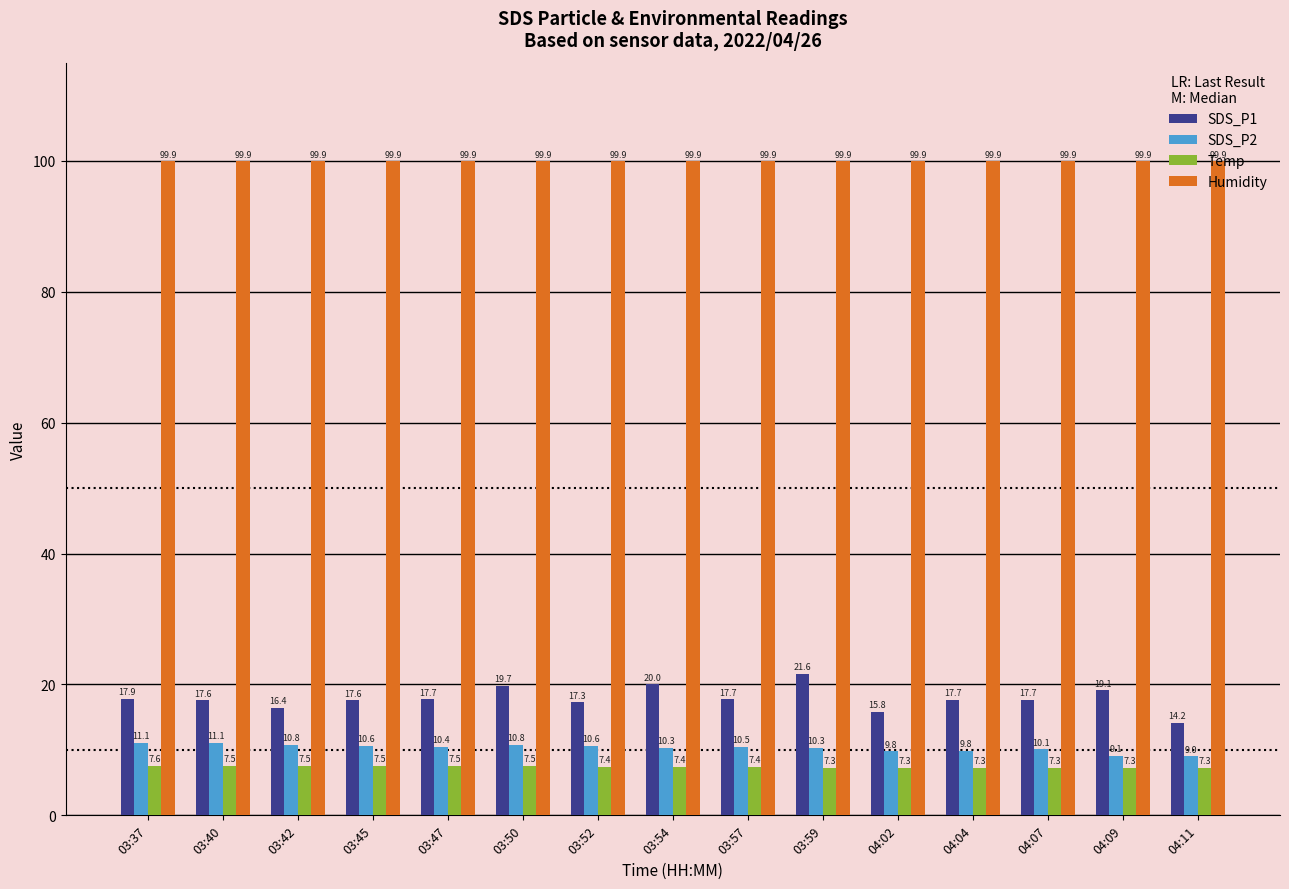

What position from the left is 04:02?

11